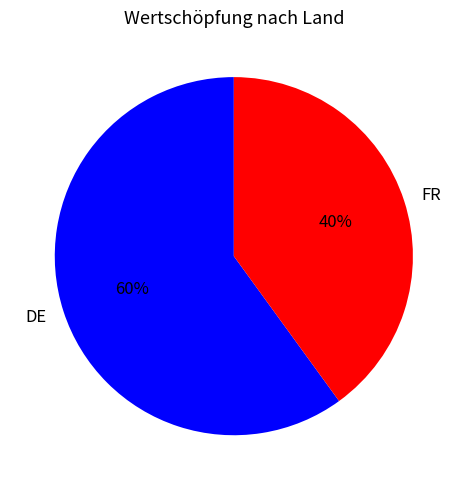

Rank the categories by value from lowest to highest.

FR, DE